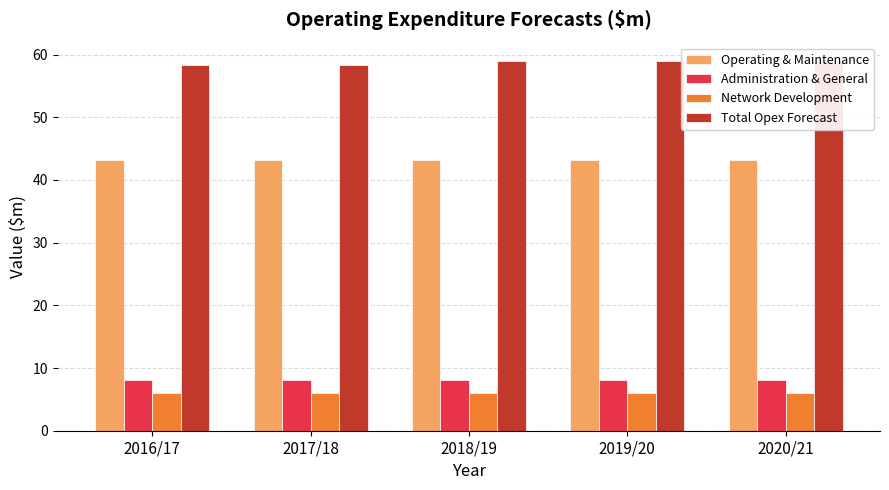

What is the difference between the highest and lowest values at 2020/21?

52.9